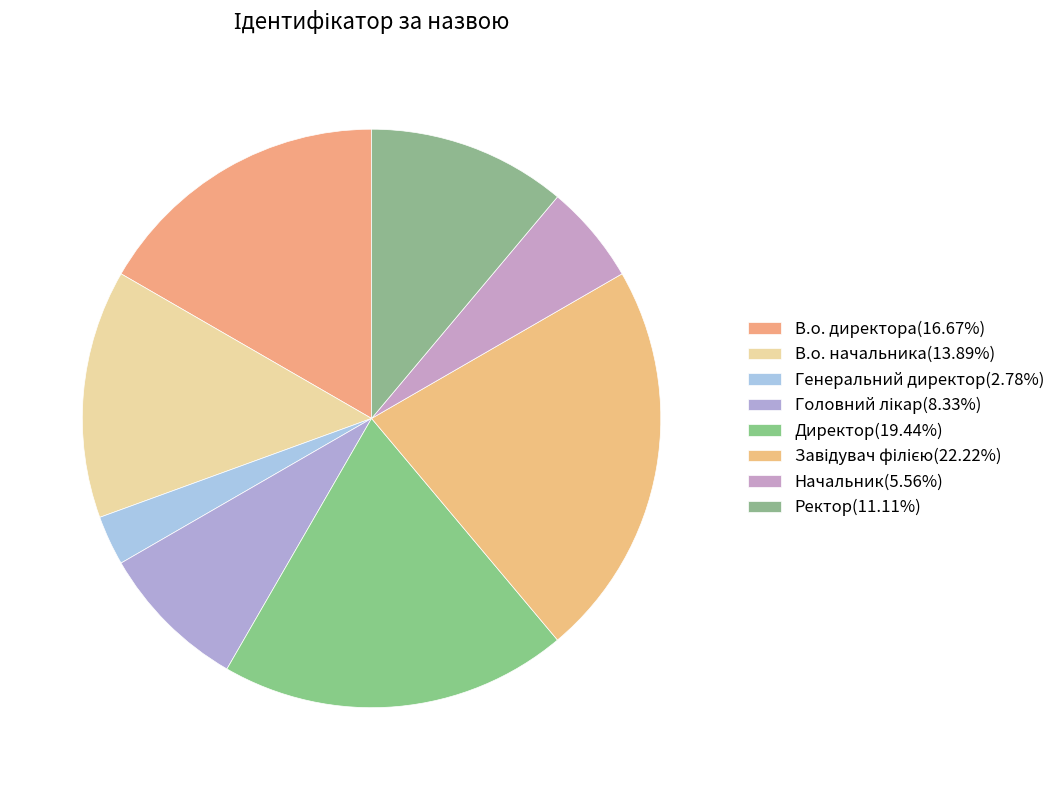

Rank the categories by value from lowest to highest.

Генеральний директор, Начальник, Головний лікар, Ректор, В.о. начальника, В.о. директора, Директор, Завідувач філією